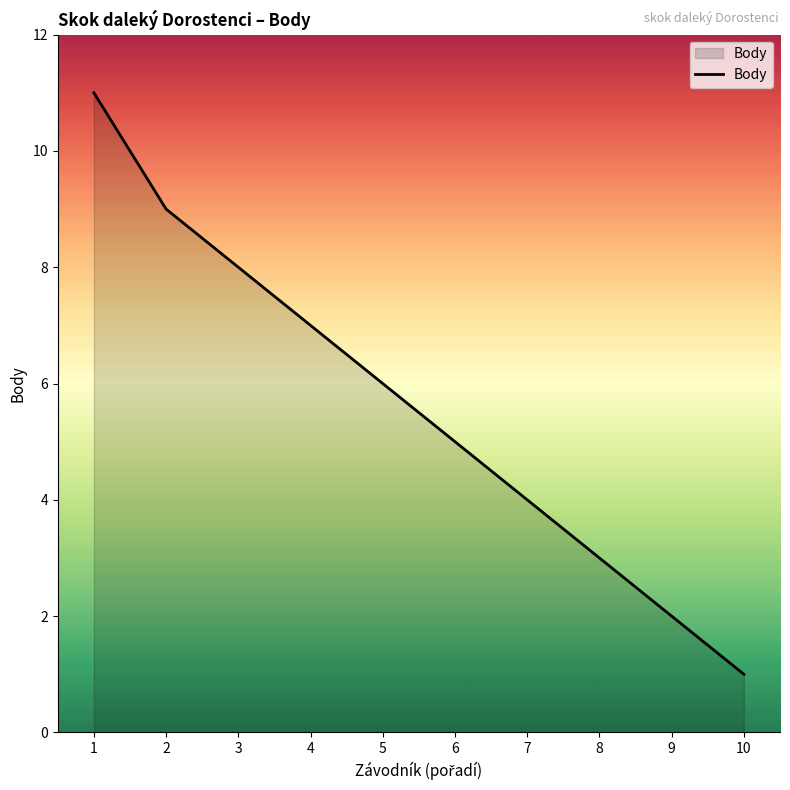

What is the difference between the maximum and minimum values?

10